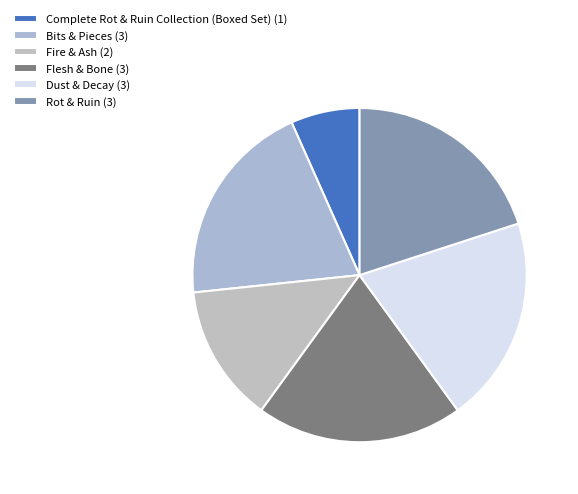

How many slices are in this pie chart?

6